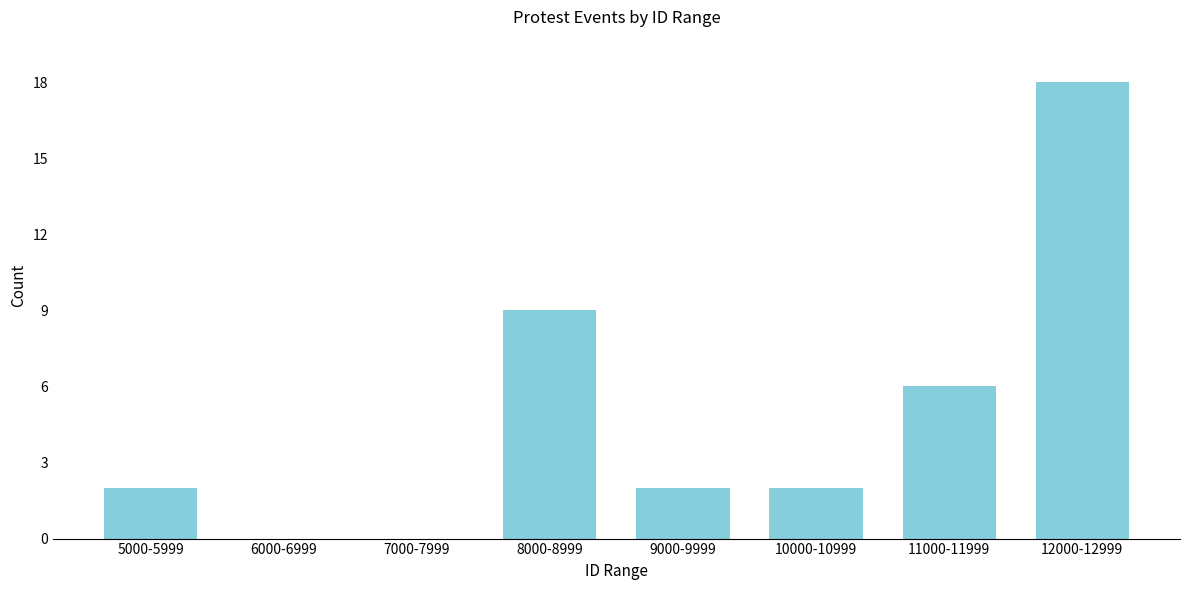

Reading left to right, extract all data points from this chart.

5000-5999=2	6000-6999=0	7000-7999=0	8000-8999=9	9000-9999=2	10000-10999=2	11000-11999=6	12000-12999=18